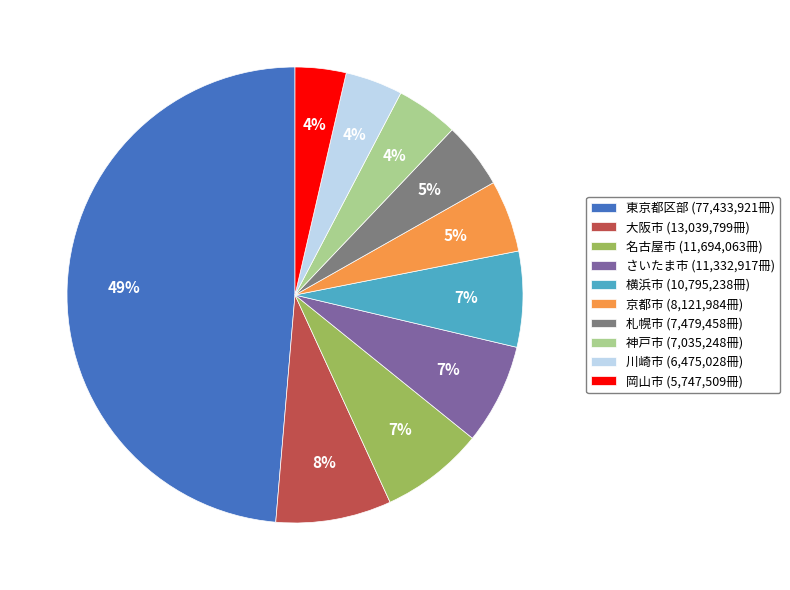

Is there a majority slice in this chart?

No